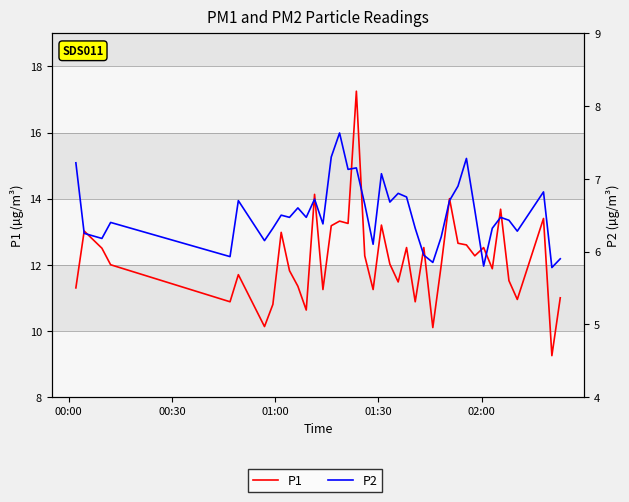

What is the value of the P2 point at the 33rd from the left?

5.8